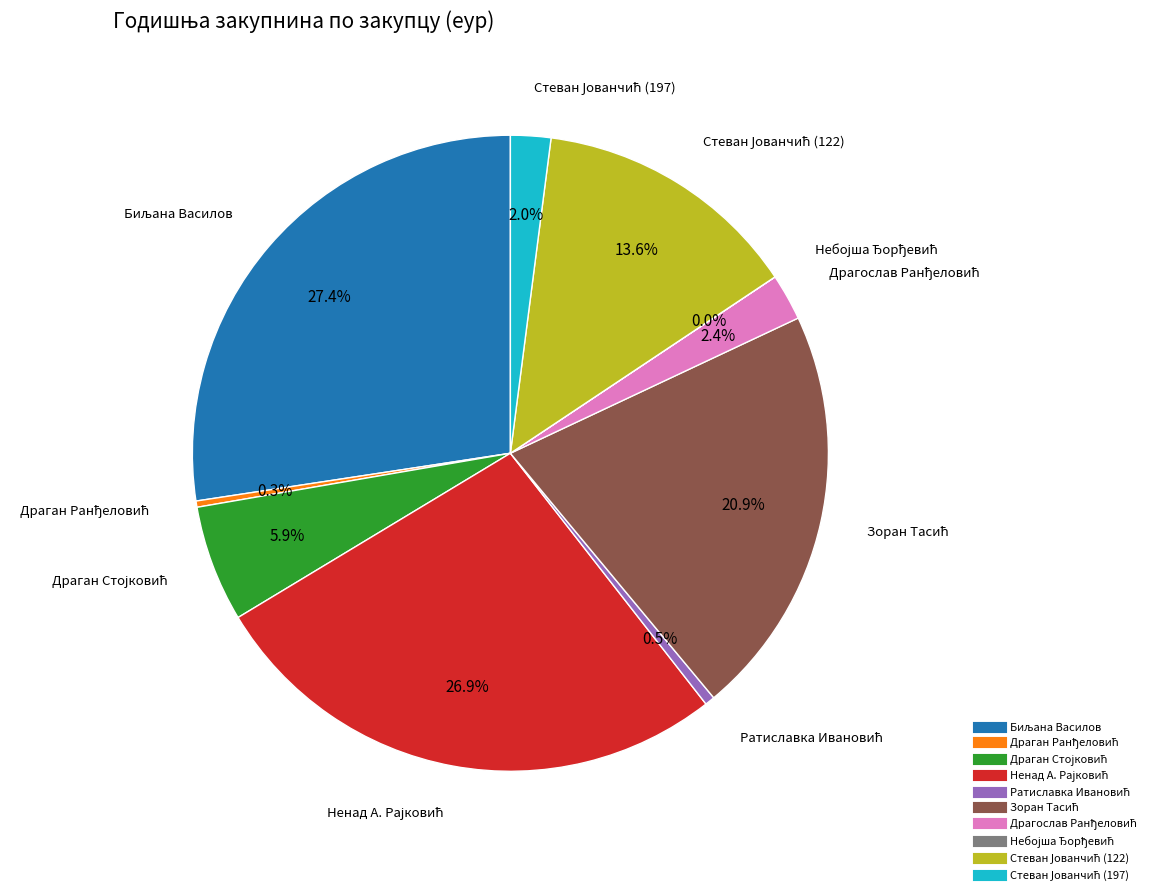

Does any single category account for the majority?

No